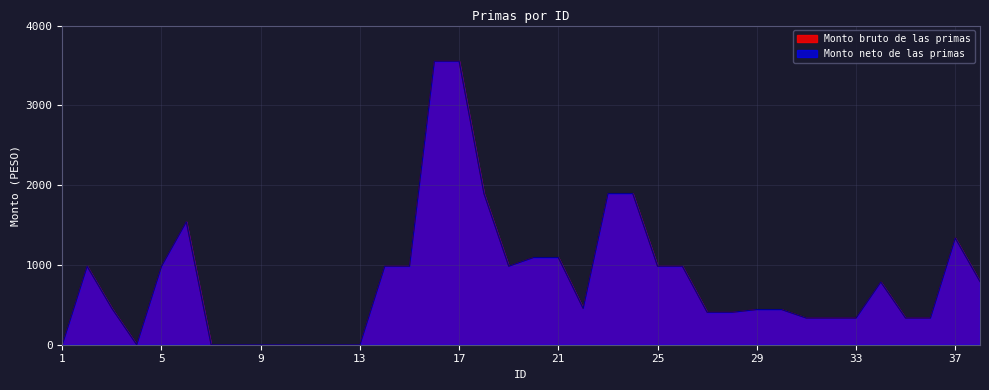

How many lines are shown in the chart?

2